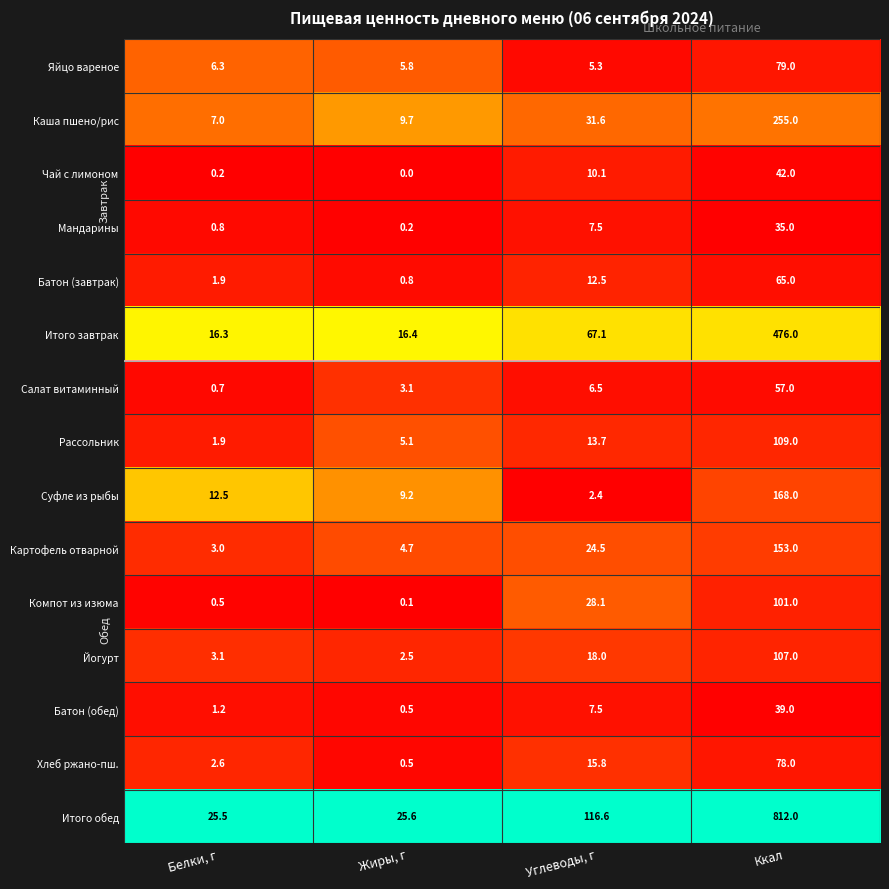

Where is Батон (завтрак) nearest to the value 32?

Углеводы, г